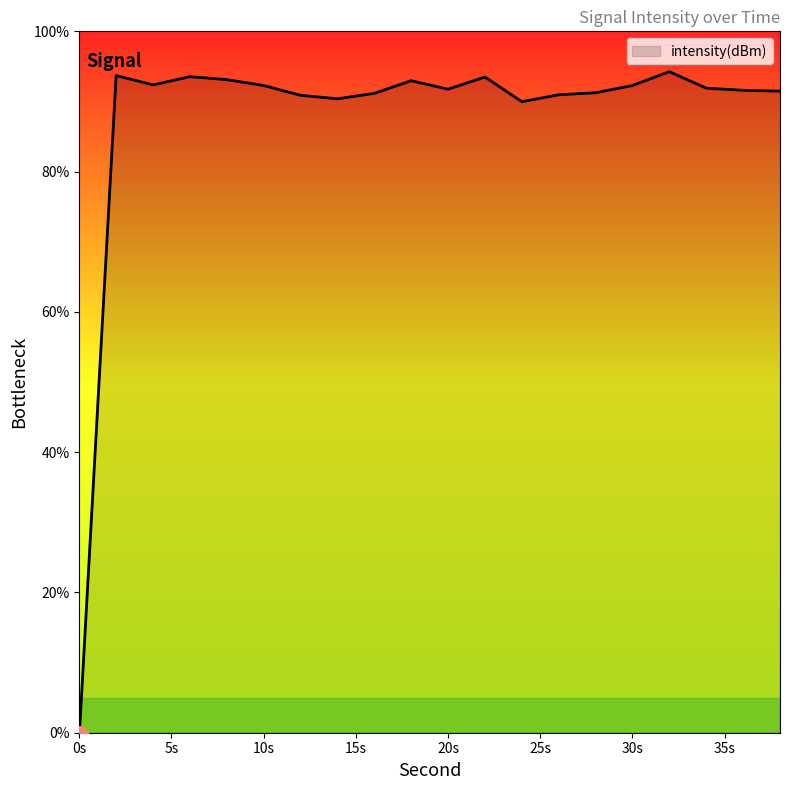

What is the minimum value shown in the chart?

-0.5